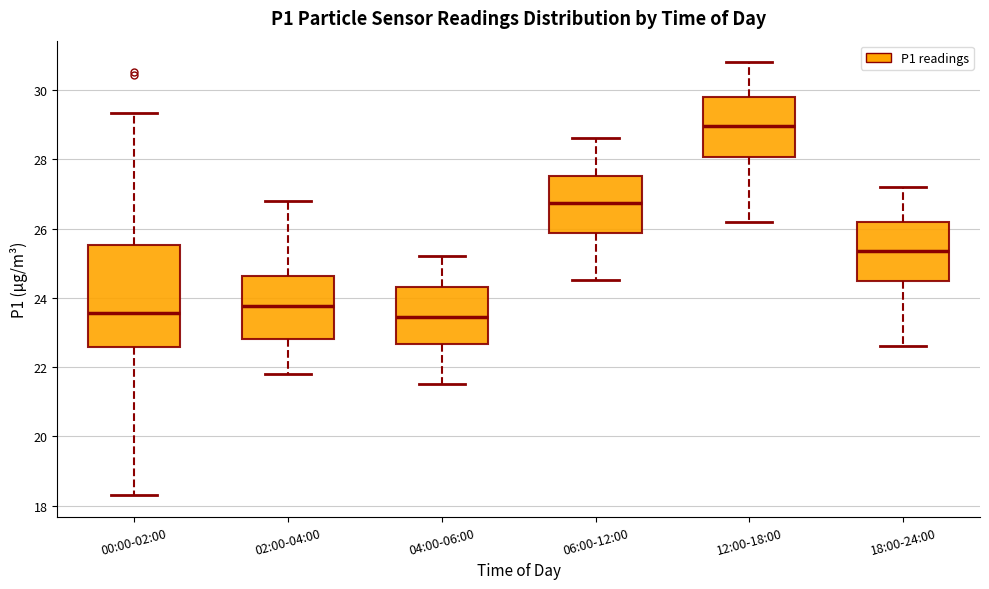

Which box's median line is the highest?

12:00-18:00